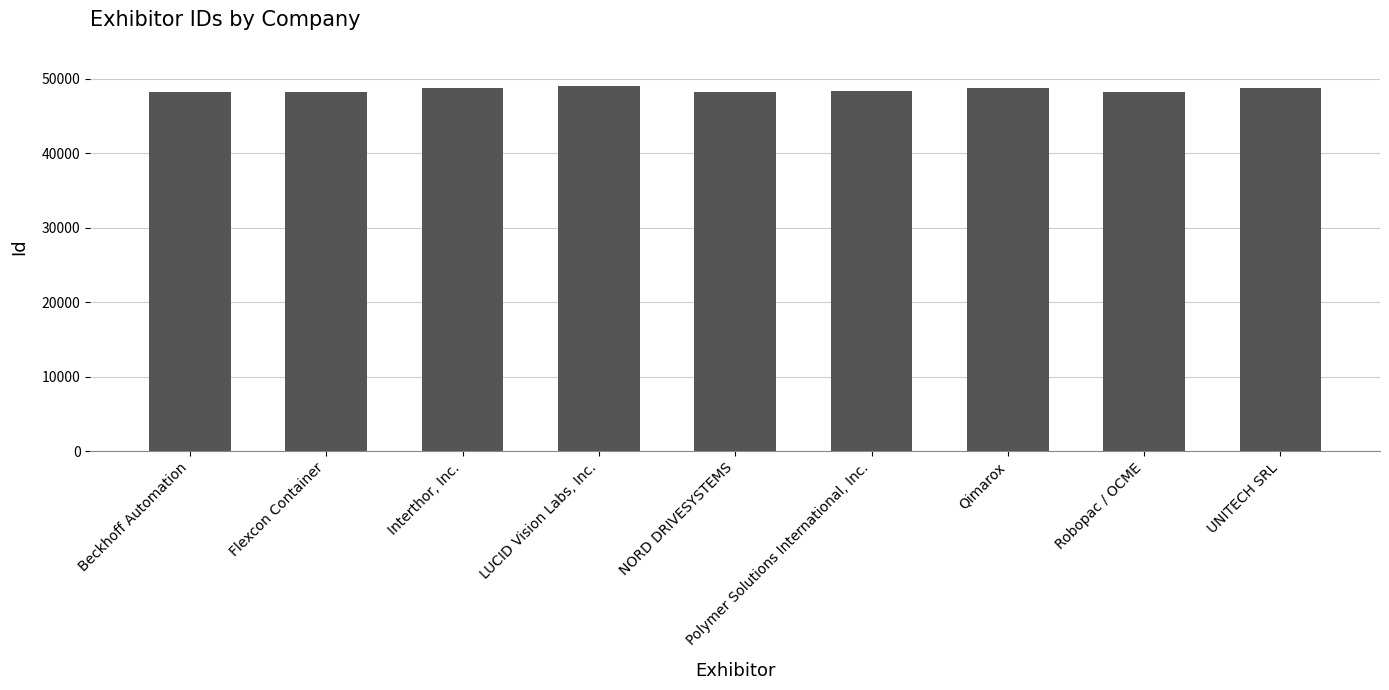

What is the maximum value shown in the chart?

48937